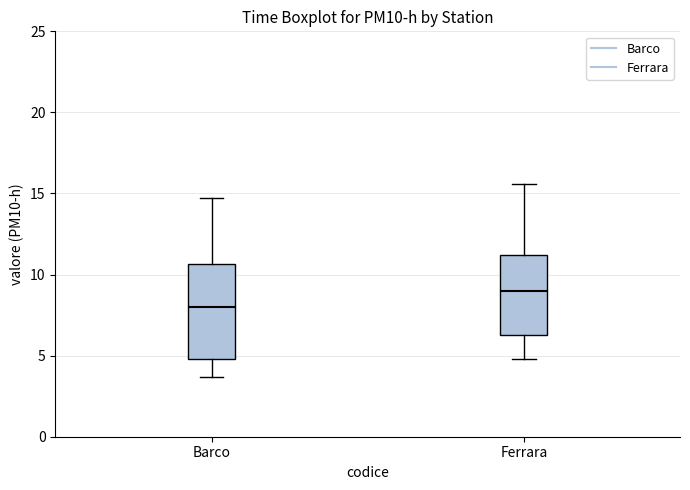

Where is the lower edge of the box for Ferrara on the y-axis? The values are not printed on the chart, so give them approximately, as read against the axis.

6.5